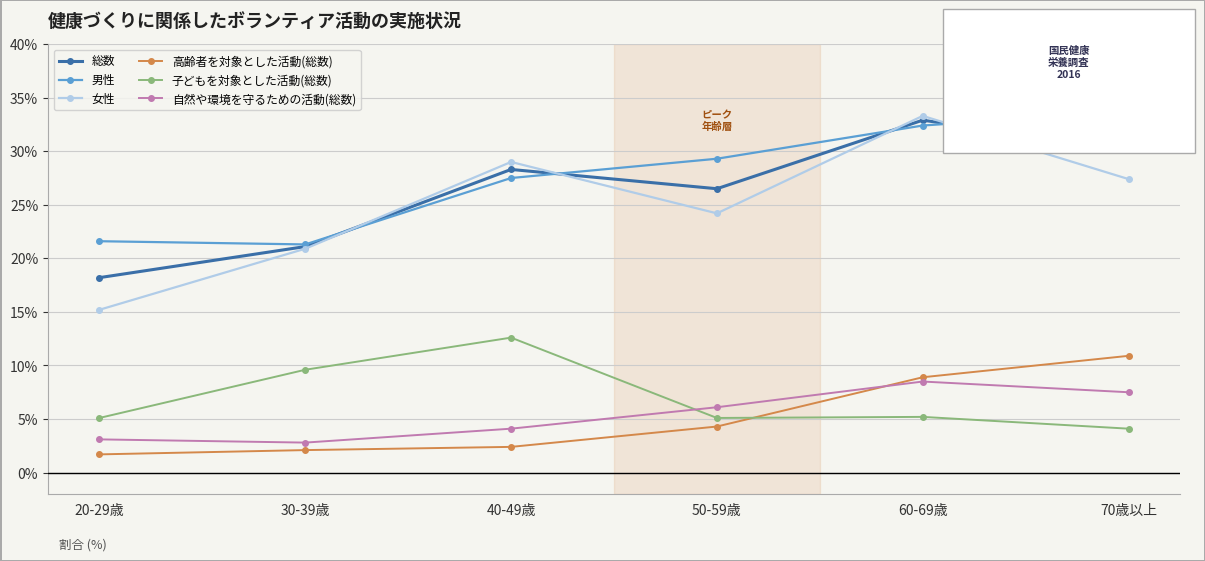

At which label is 子どもを対象とした活動(総数) closest to 8?

30-39歳